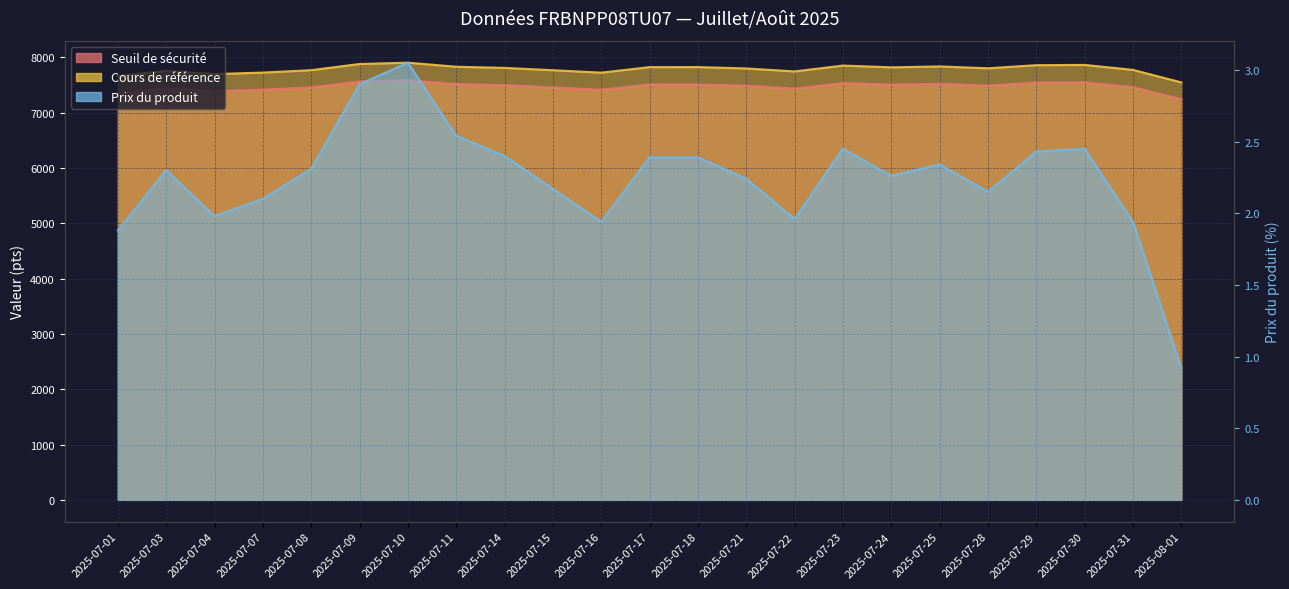

What is the label of the 22nd point from the right?

2025-07-03